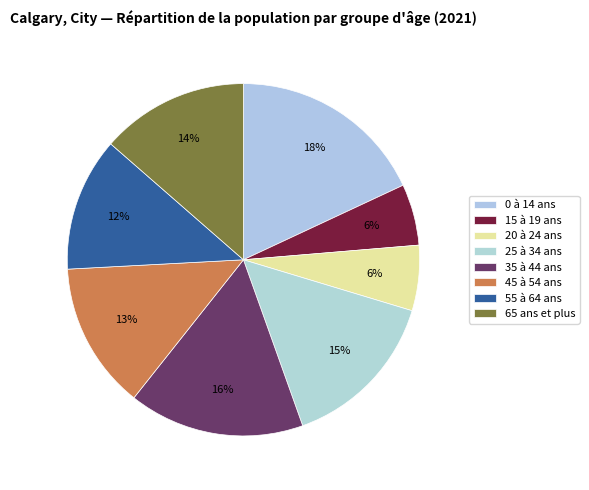

To the nearest percent, what is the average slice percentage?

12%